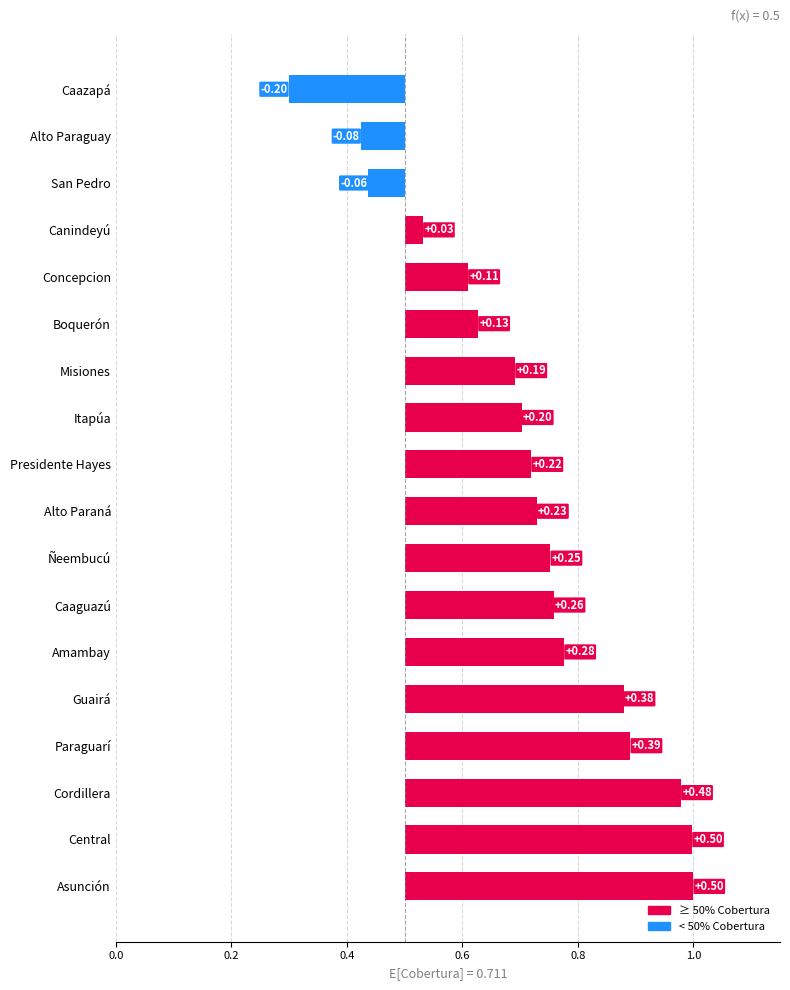

What is the average value?

0.2